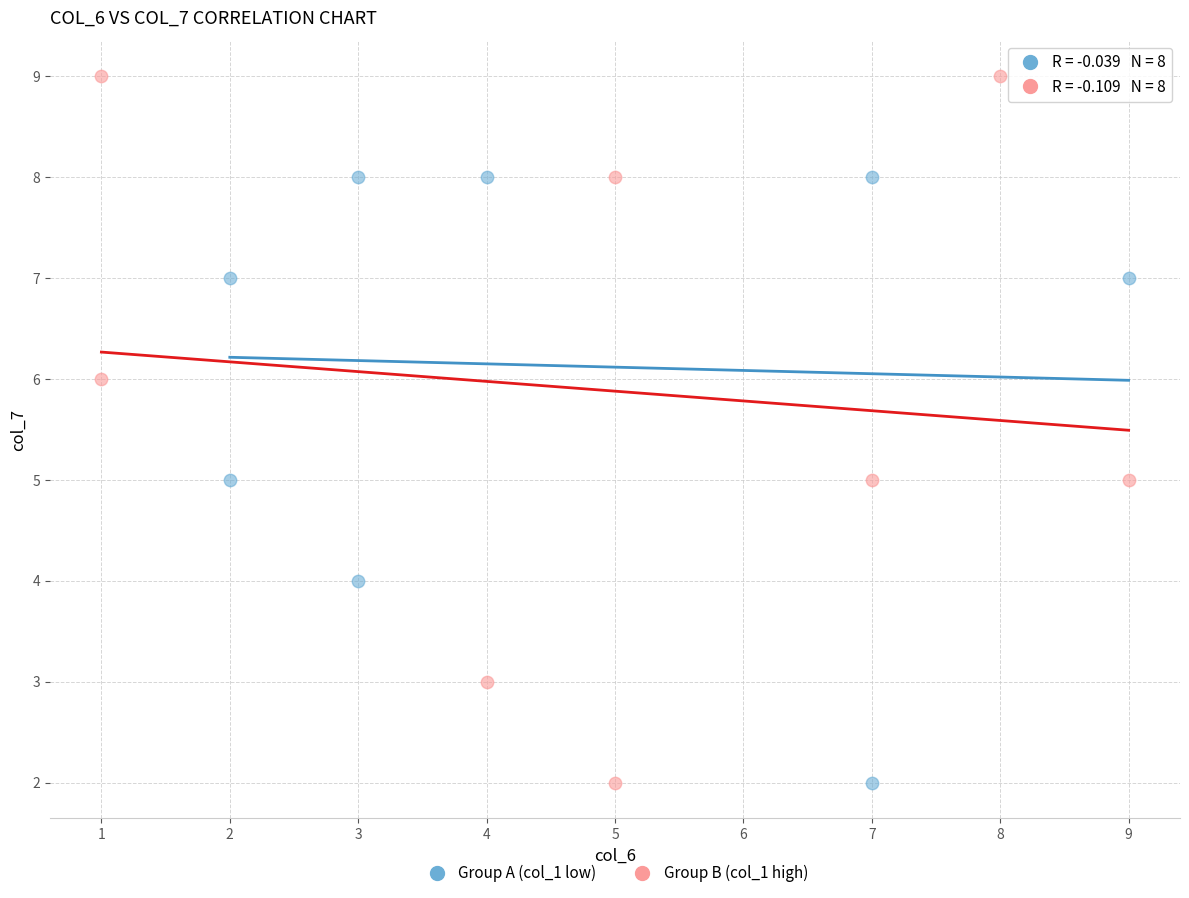

Which series contains the highest Y value?

Group B (col_1 high)